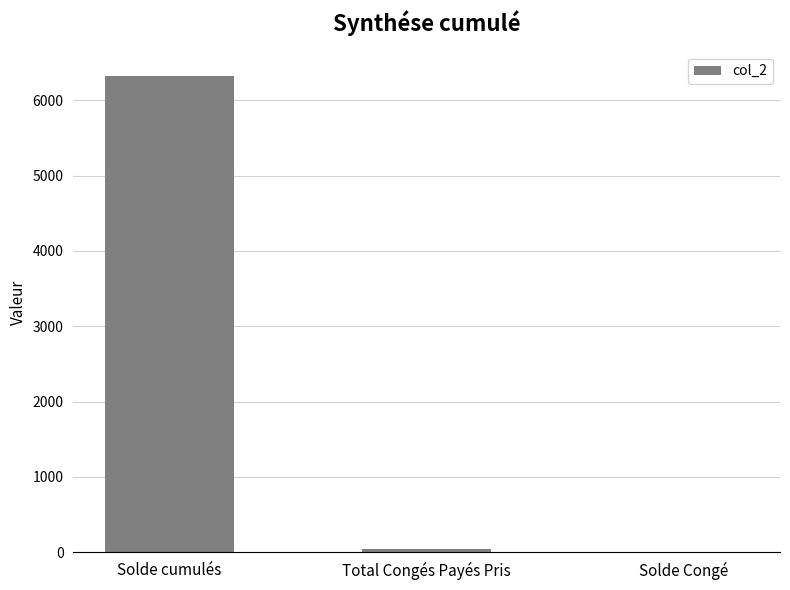

What is the average value?

2126.2